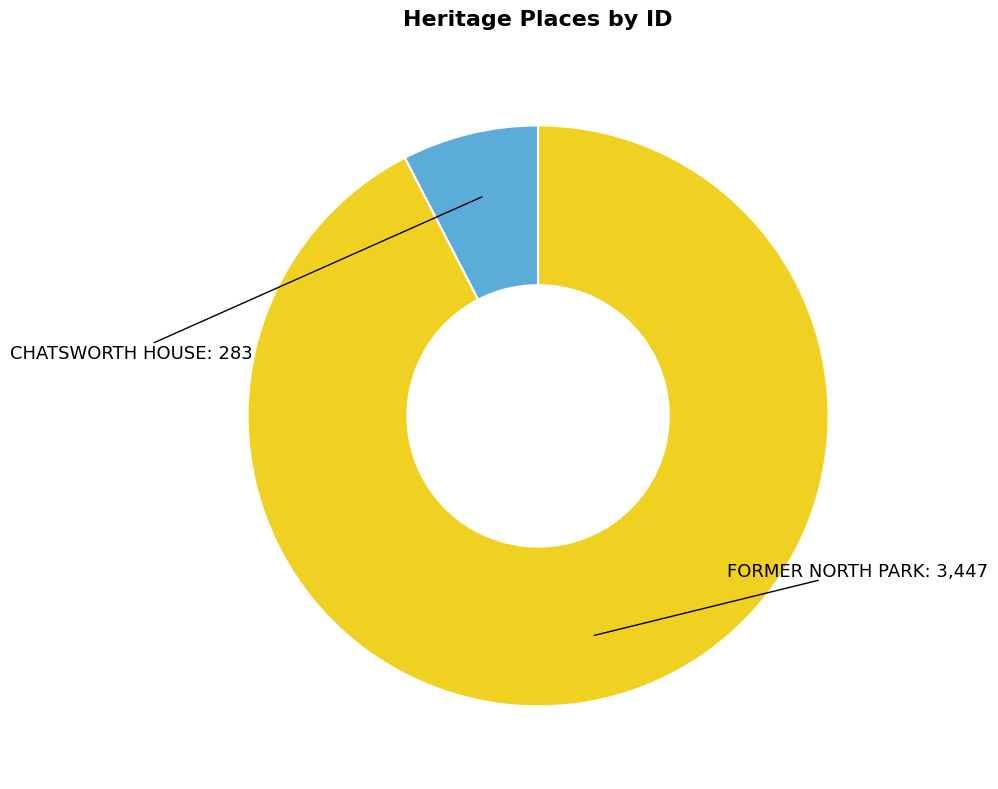

Do FORMER NORTH PARK and CHATSWORTH HOUSE together represent more than half of the pie?

Yes